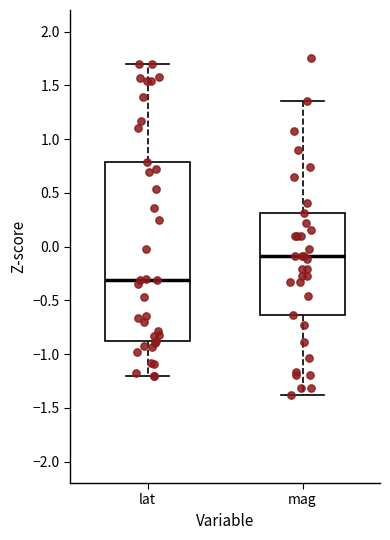

Which box is the tallest, from its lower edge to its upper edge?

lat